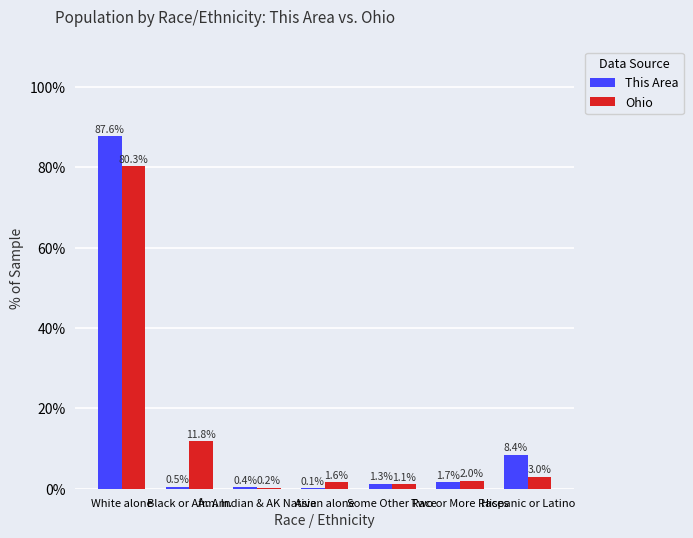

What is the sum of all This Area values?

100.0